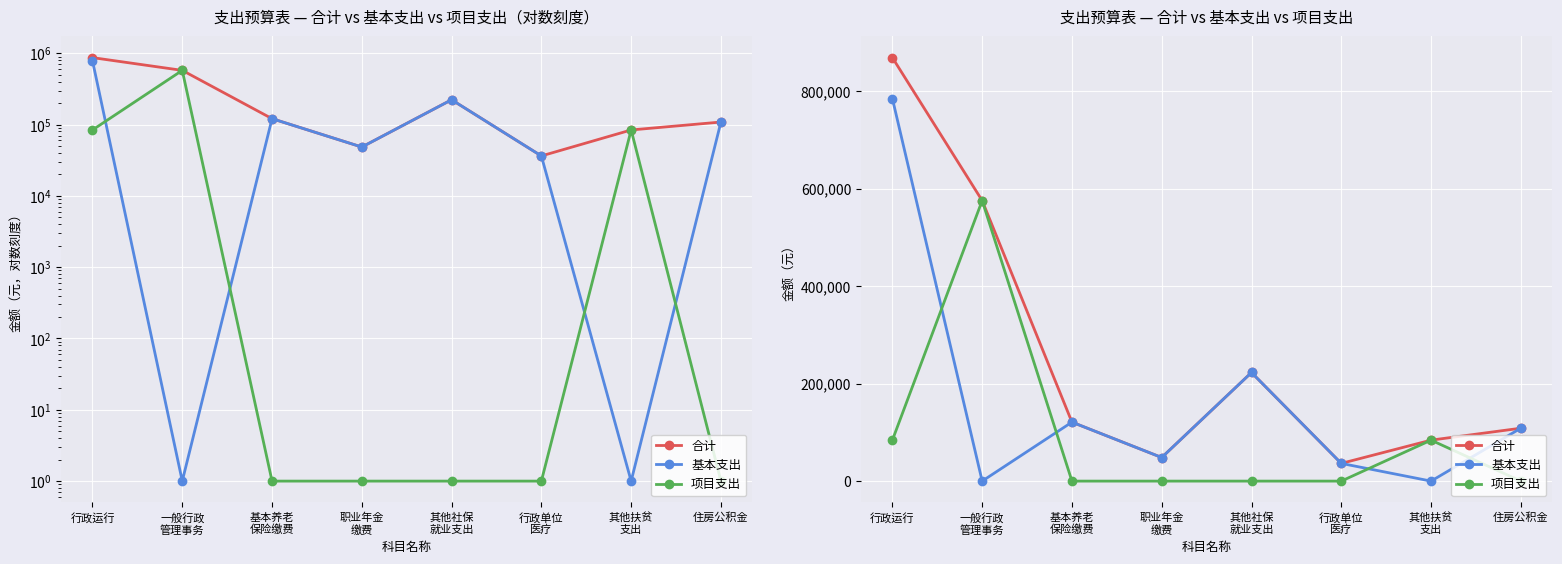

How many lines are shown in the chart?

3